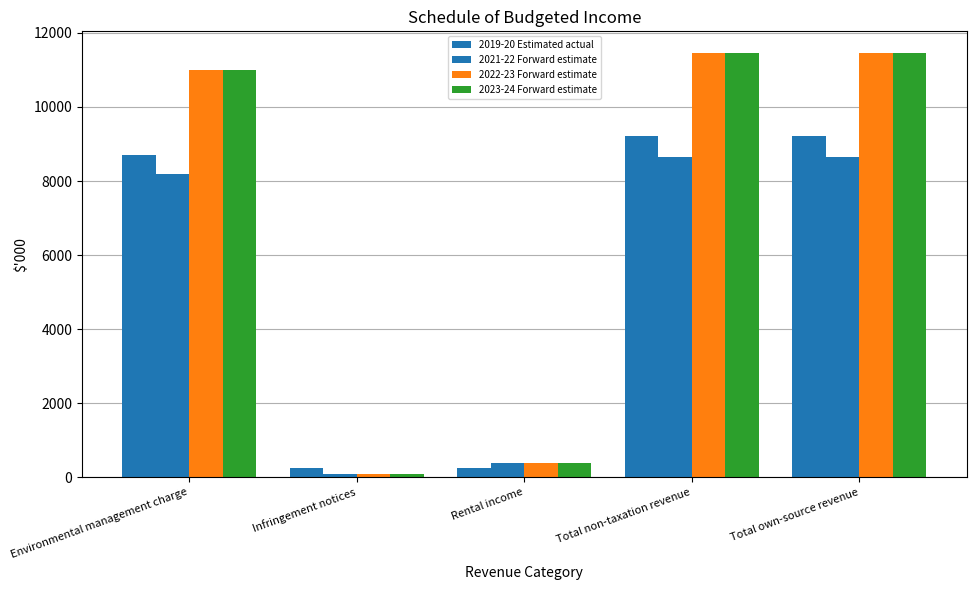

Reading left to right, list all the values displayed in this chart.

2019-20 Estimated actual: 8711	249	249	9209	9209
2021-22 Forward estimate: 8180	80	375	8635	8635
2022-23 Forward estimate: 11000	80	381	11461	11461
2023-24 Forward estimate: 11000	80	387	11467	11467